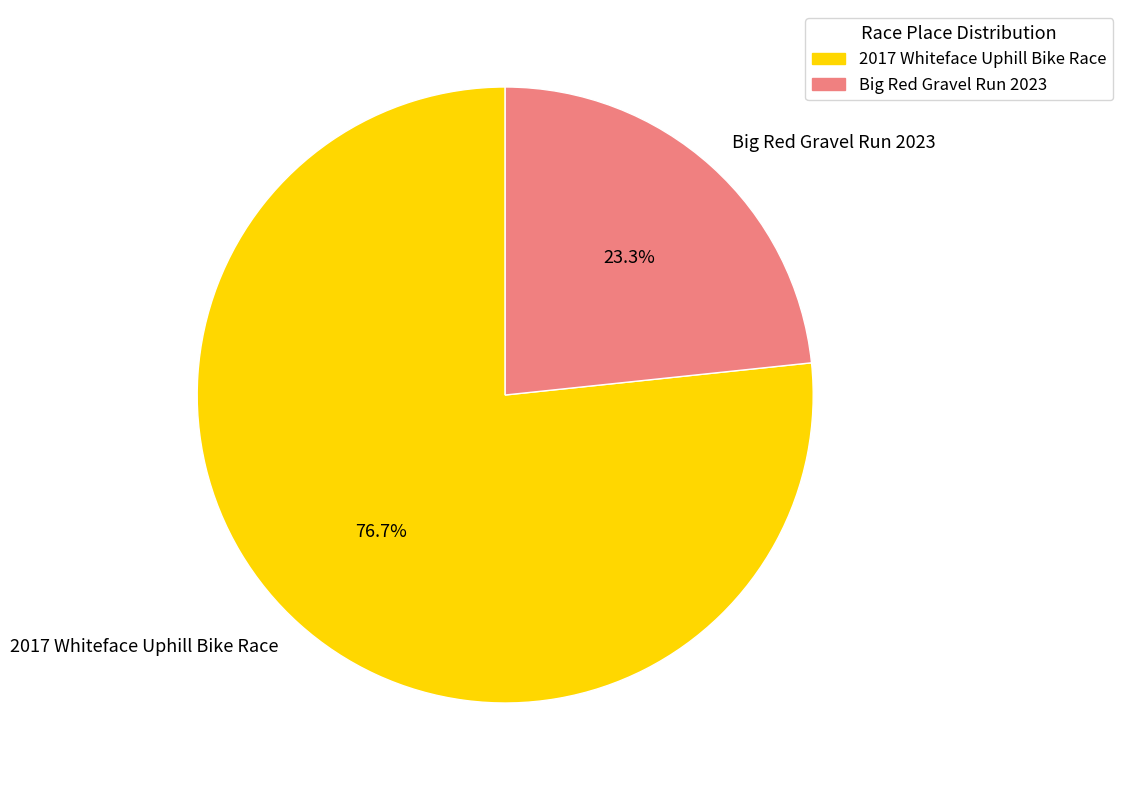

Is there a majority slice in this chart?

Yes